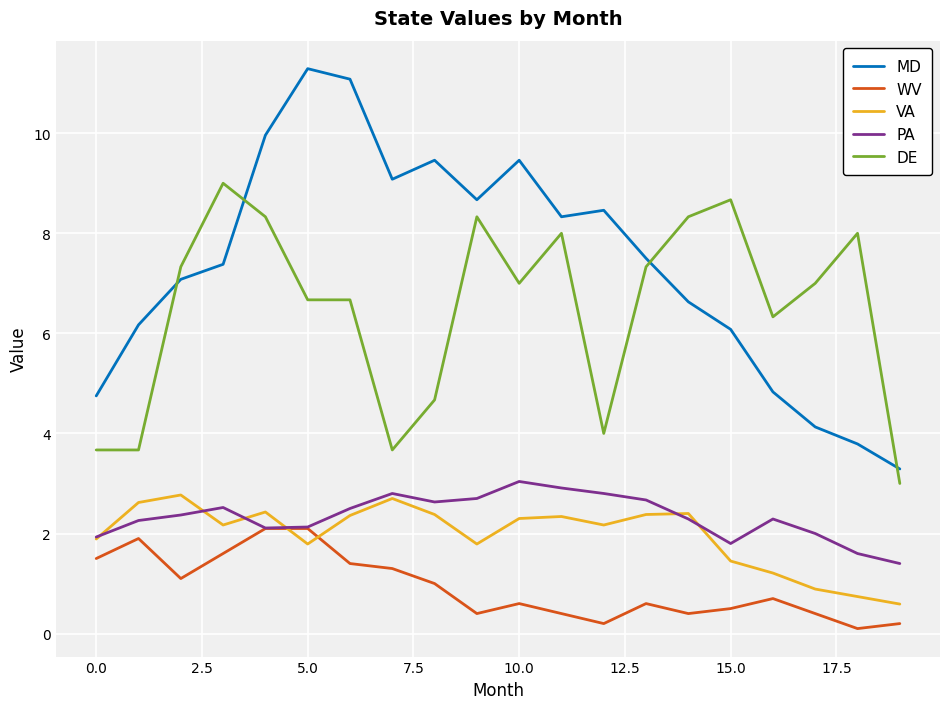

At how many categories does at least one series exceed 4?

19